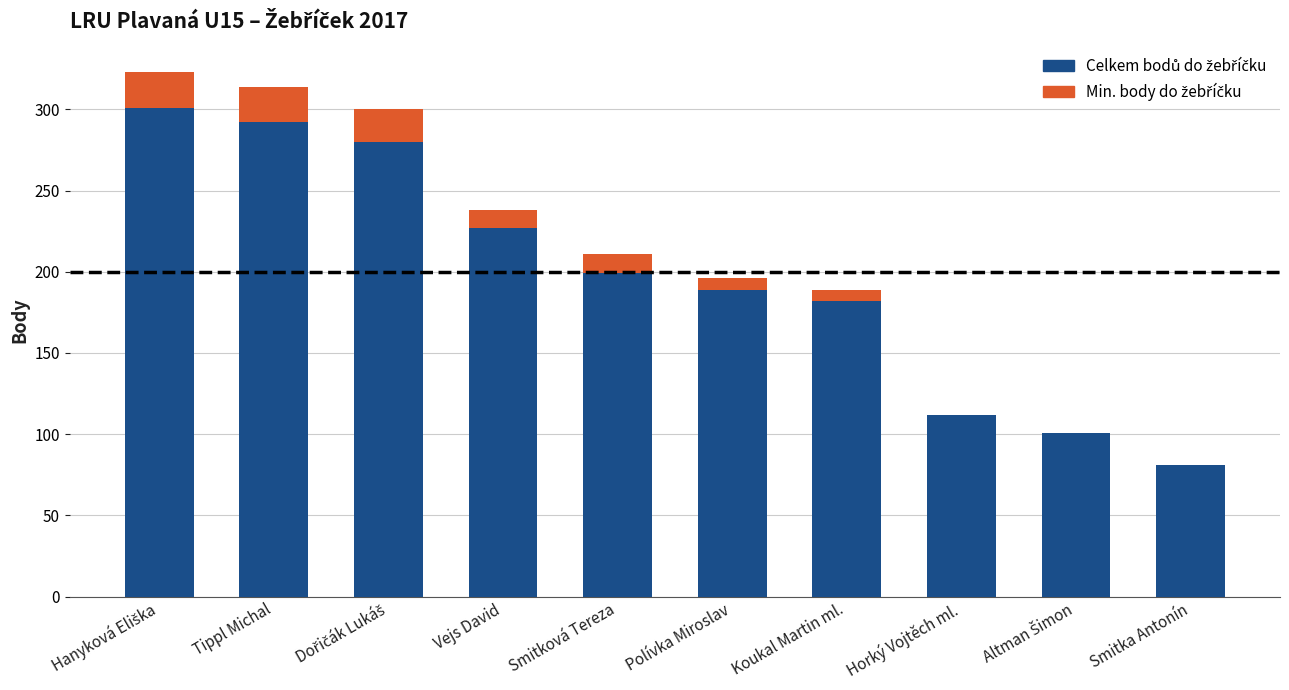

What is the total value across all series at Tippl Michal?

314